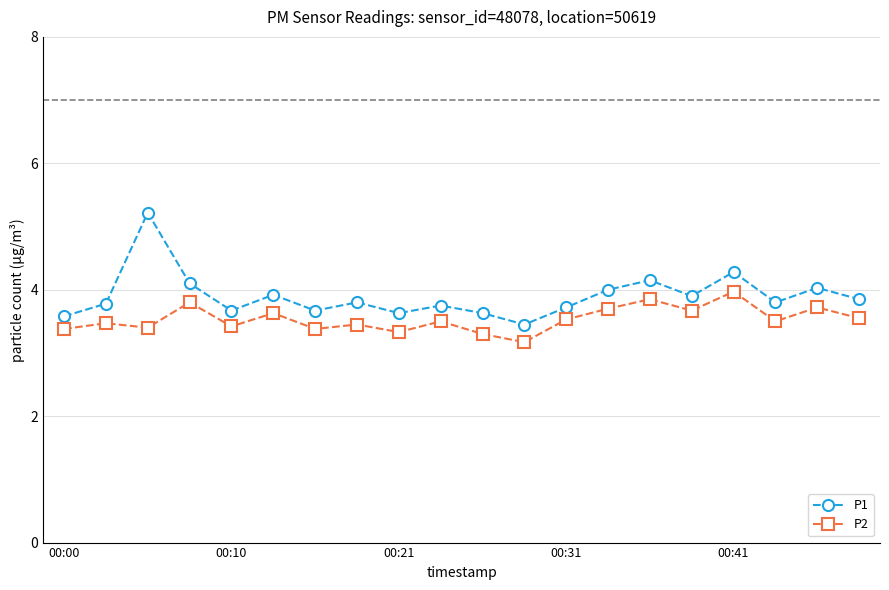

What is the difference between the maximum and second lowest values in the P2 series?

0.7